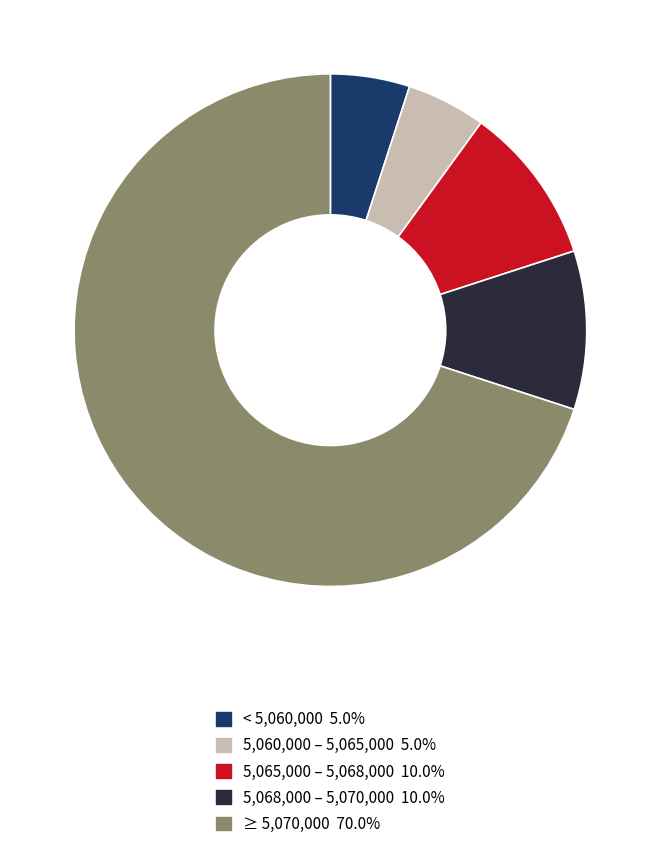

Does any single category account for the majority?

Yes